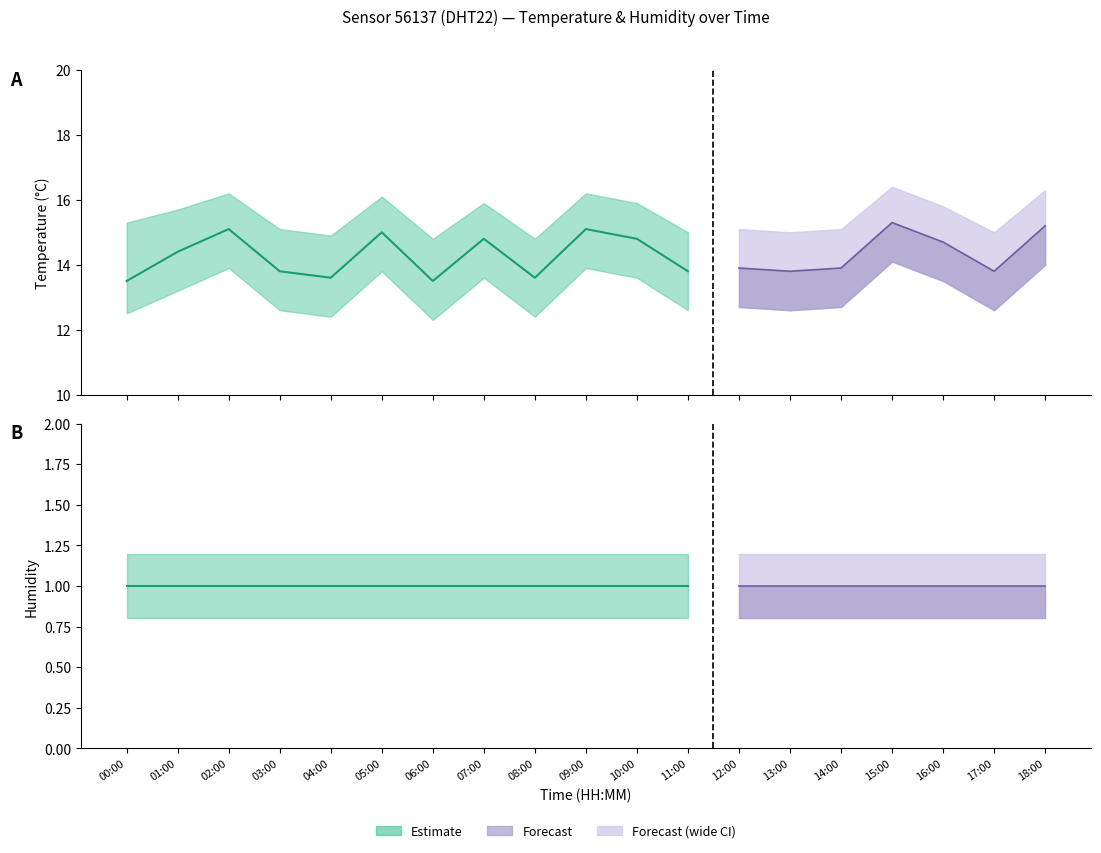

How many lines are shown in the chart?

6